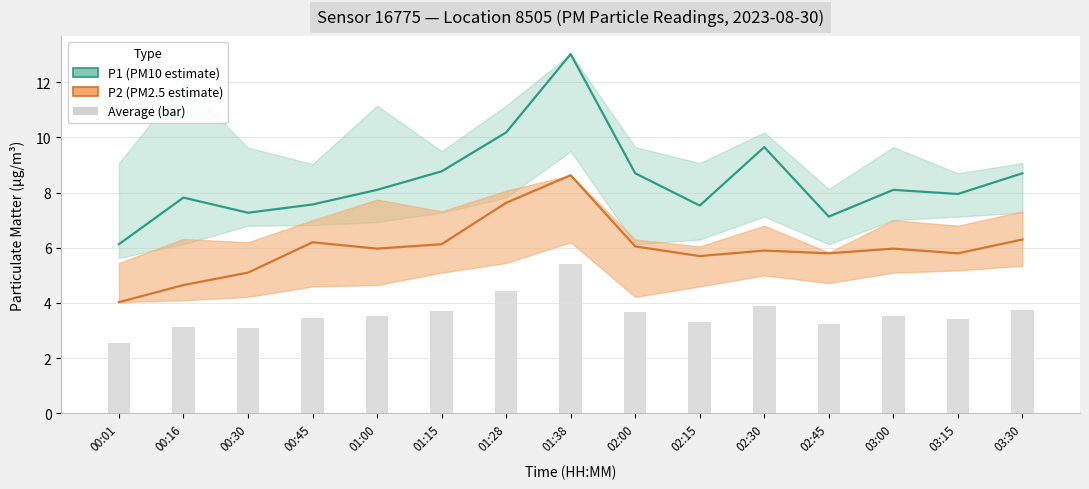

At which category does the chart reach its minimum across all series?

00:01